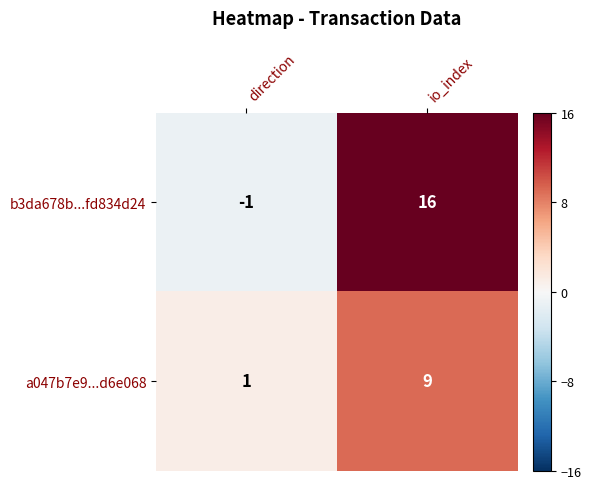

What is the difference between the highest and lowest values at io_index?

7